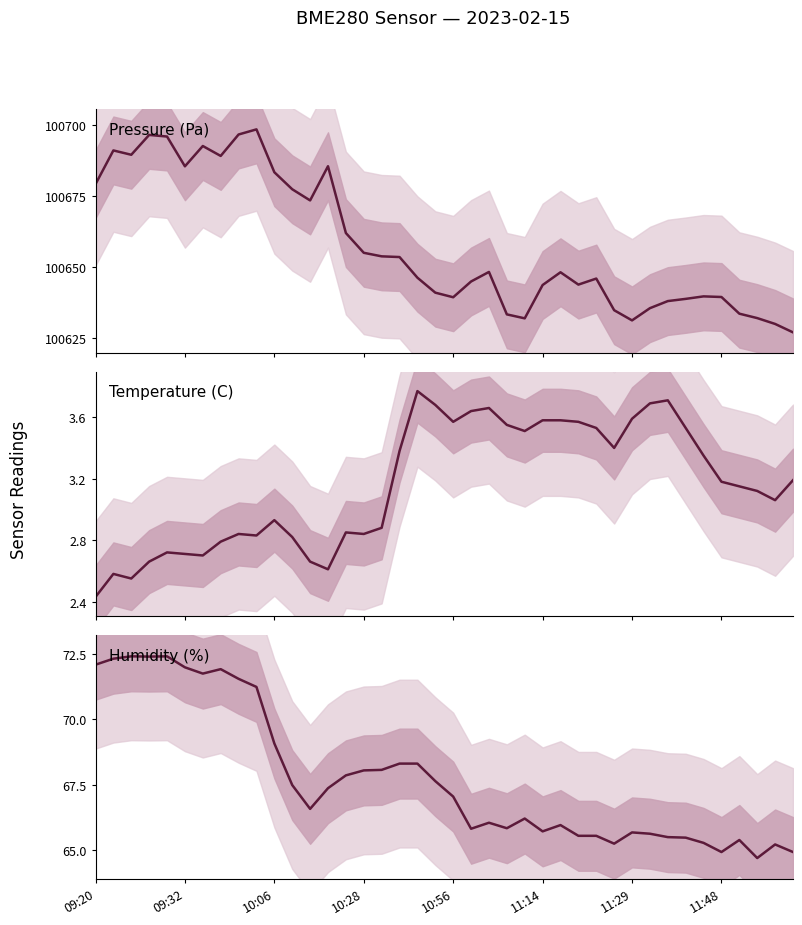

True or false: Pressure (Pa) has more than 1 interior local peaks.

True